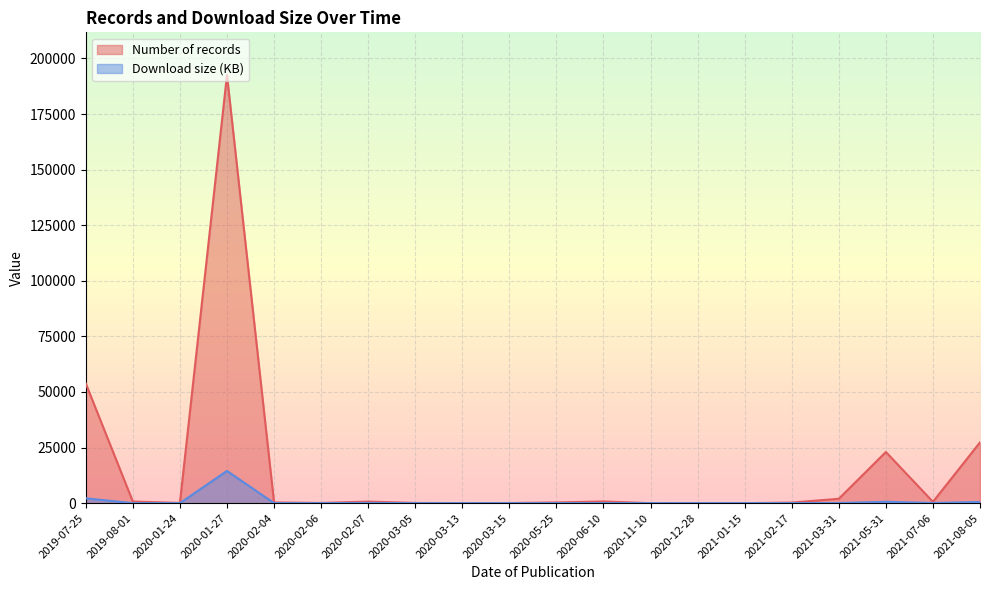

Which series has the largest total across all categories?

Number of records